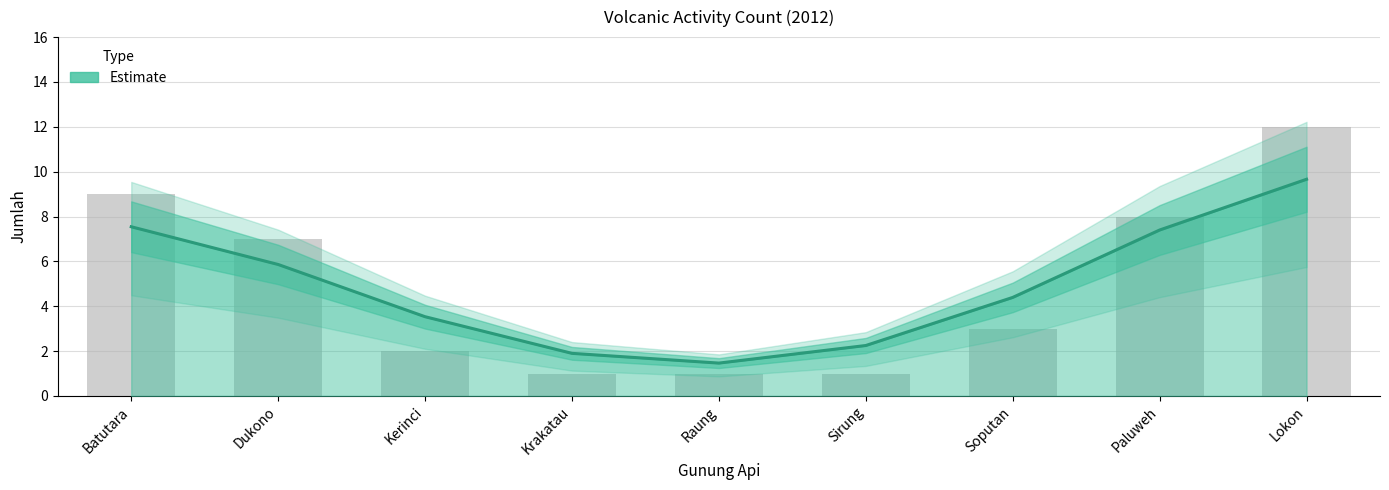

Approximately how many times larger is the value at Paluweh compared to Sirung?

8.0